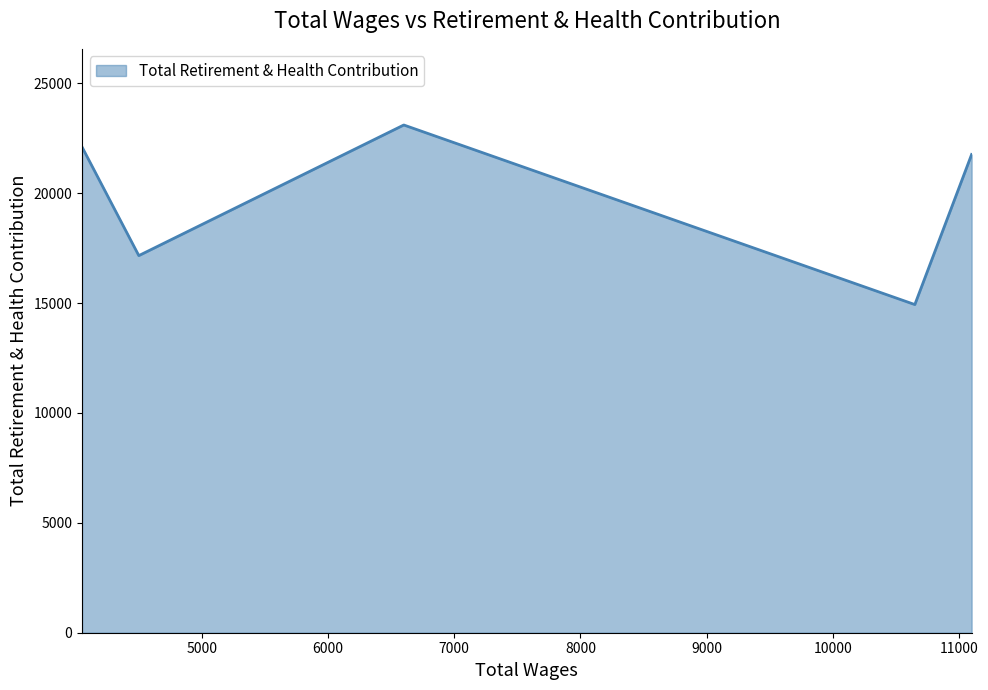

Does the chart have visible grid lines?

No